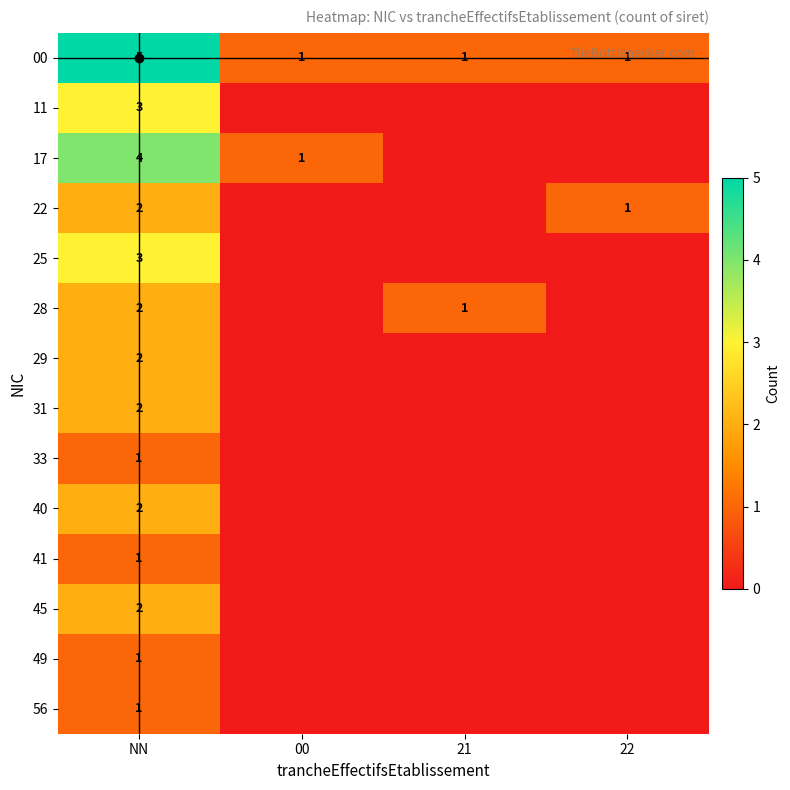

The 45 series shows 2 at NN. True or false?

True